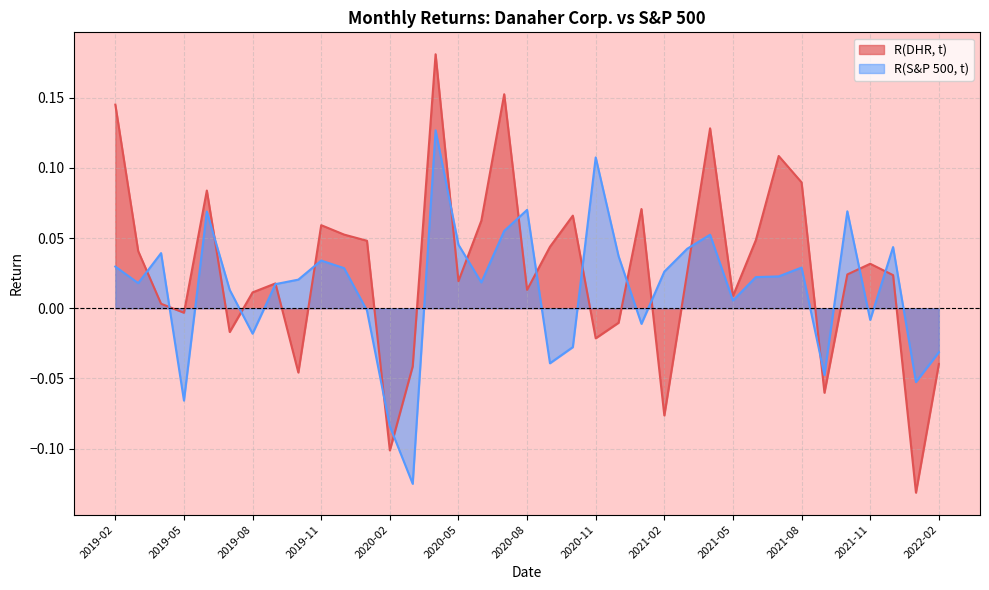

Which series has the widest spread of values?

R(DHR, t)